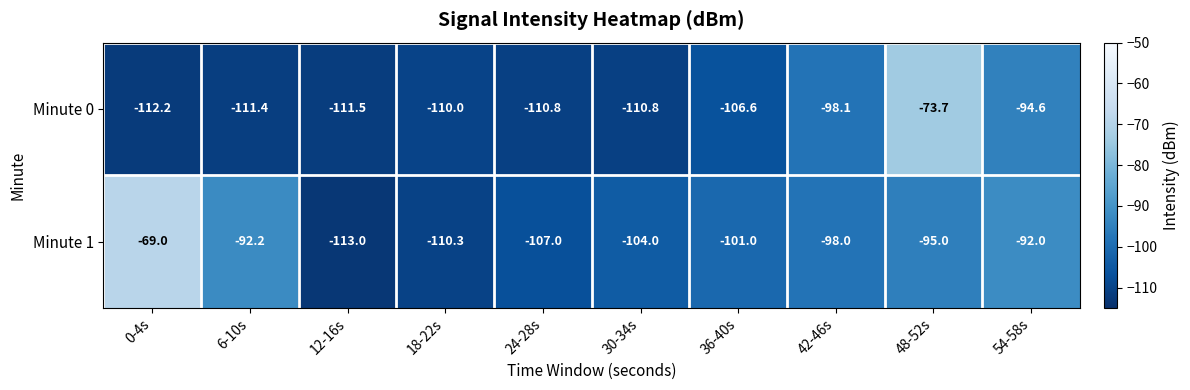

What is the sum of all Minute 1 values?

-981.5